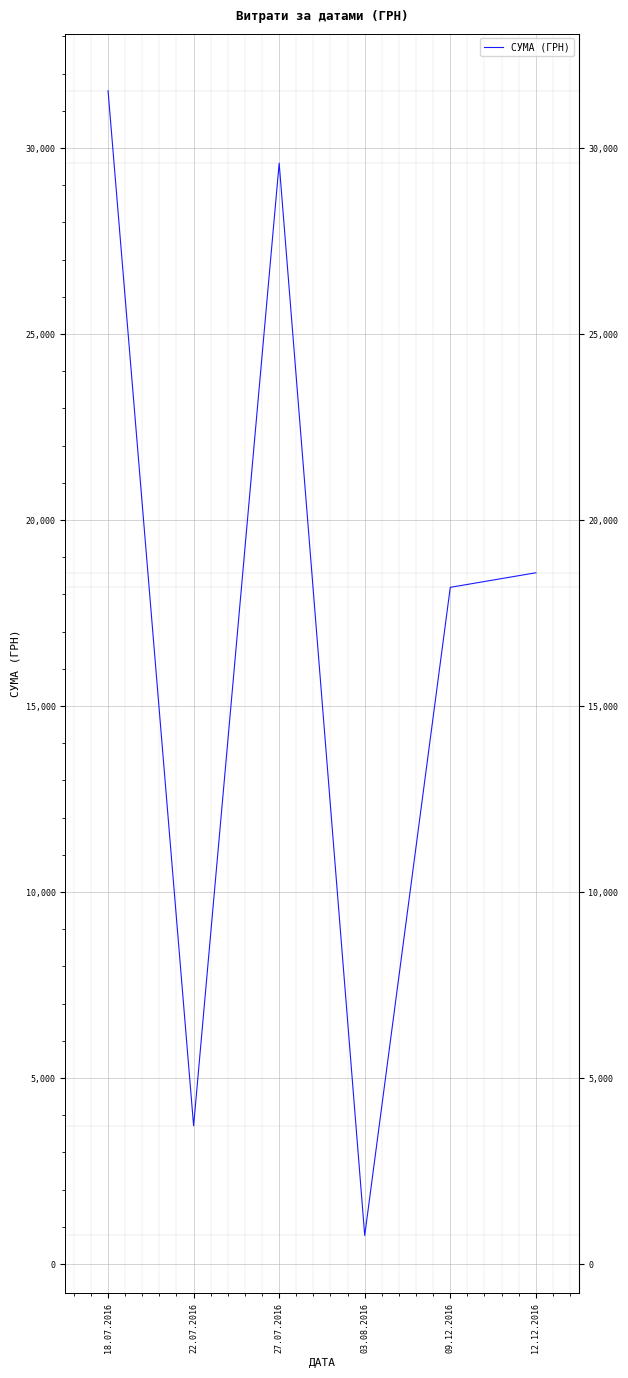

What position from the right is 09.12.2016?

2